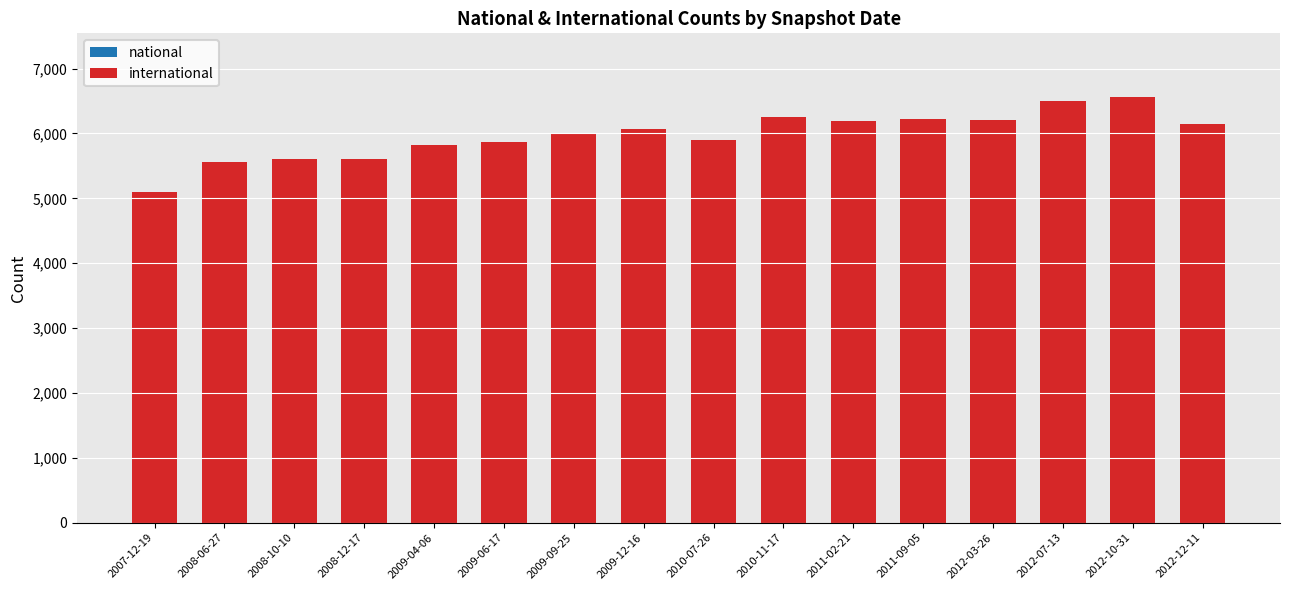

How many categories are shown in the chart?

16